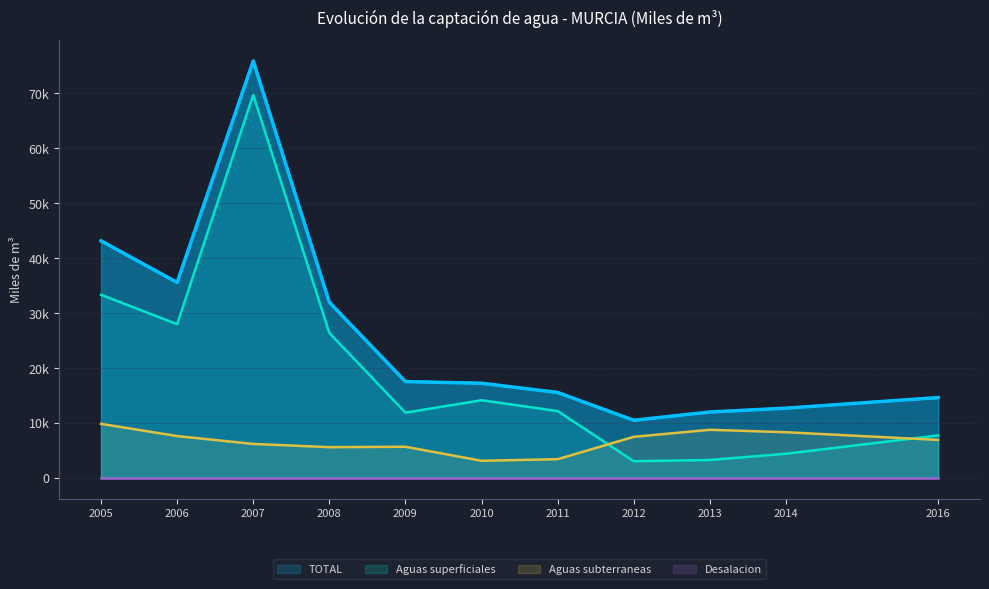

What is the maximum value shown in the chart?

75874